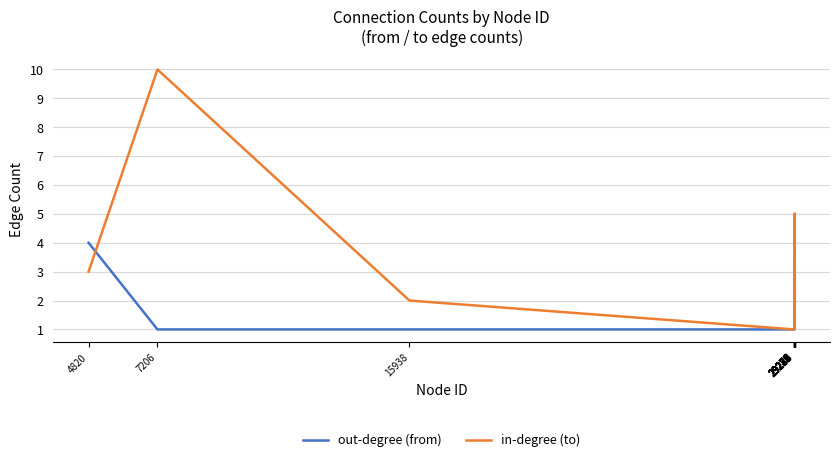

Which series changed the most between 29275 and 29282?

in-degree (to)